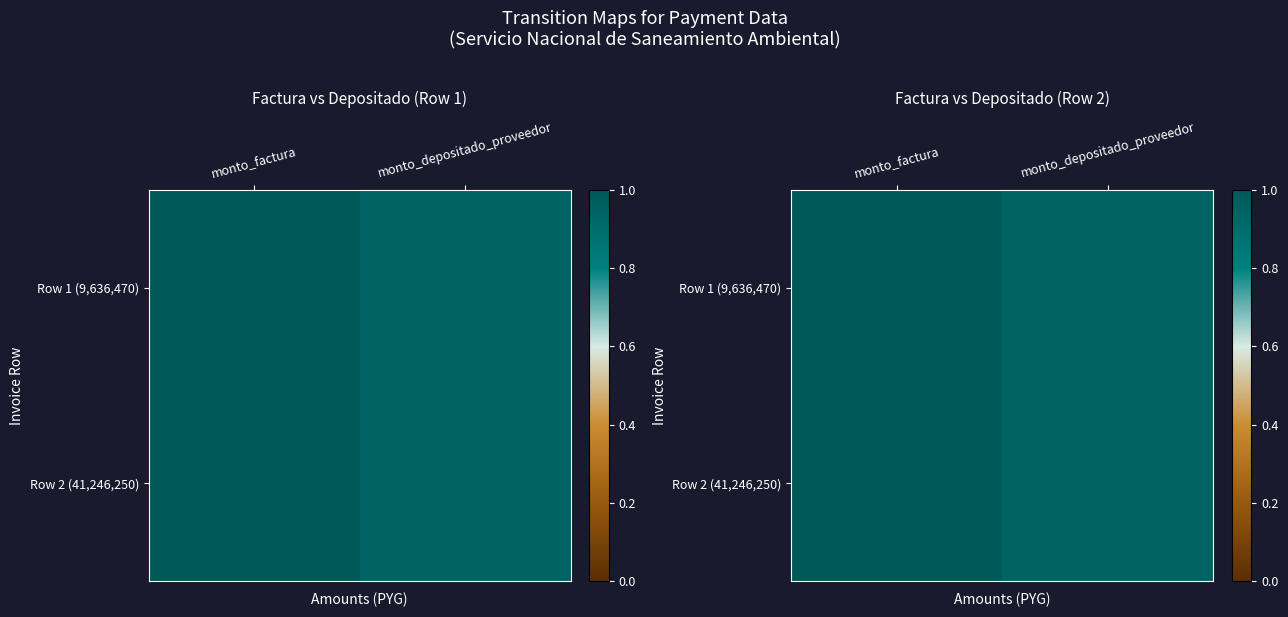

The Row 1 (9,636,470) series shows 1.0 at monto_factura. True or false?

True